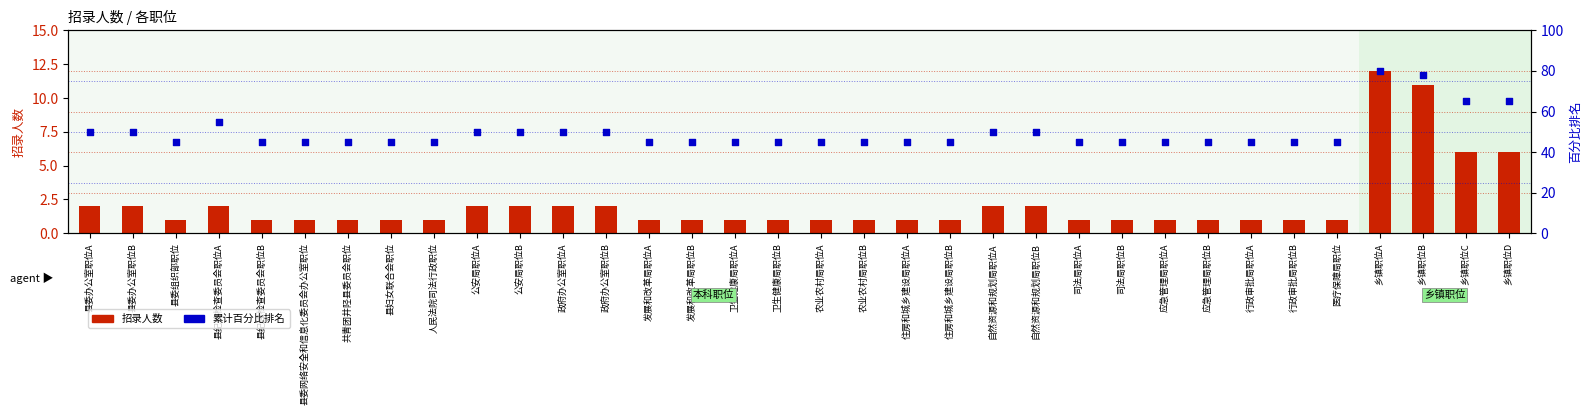

Is the value of 累计百分比 at 应急管理局职位B greater than the value of 招录人数 at 乡镇职位B?

Yes